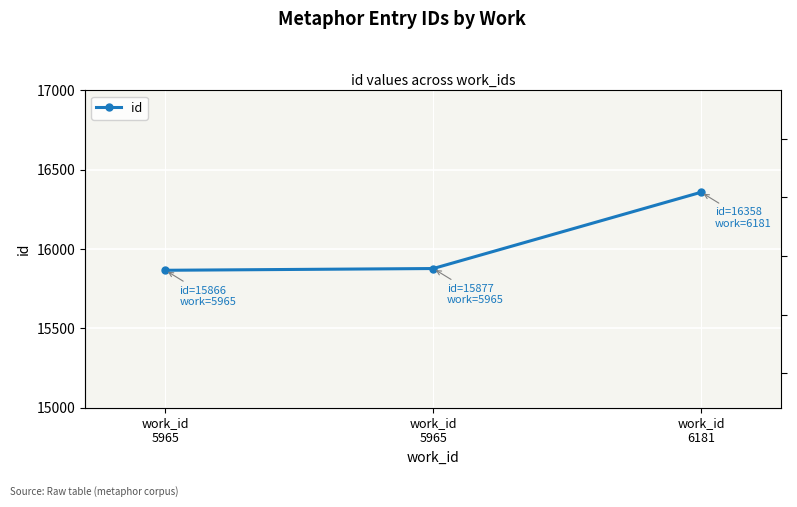

Count the number of values greater than 15877.

1